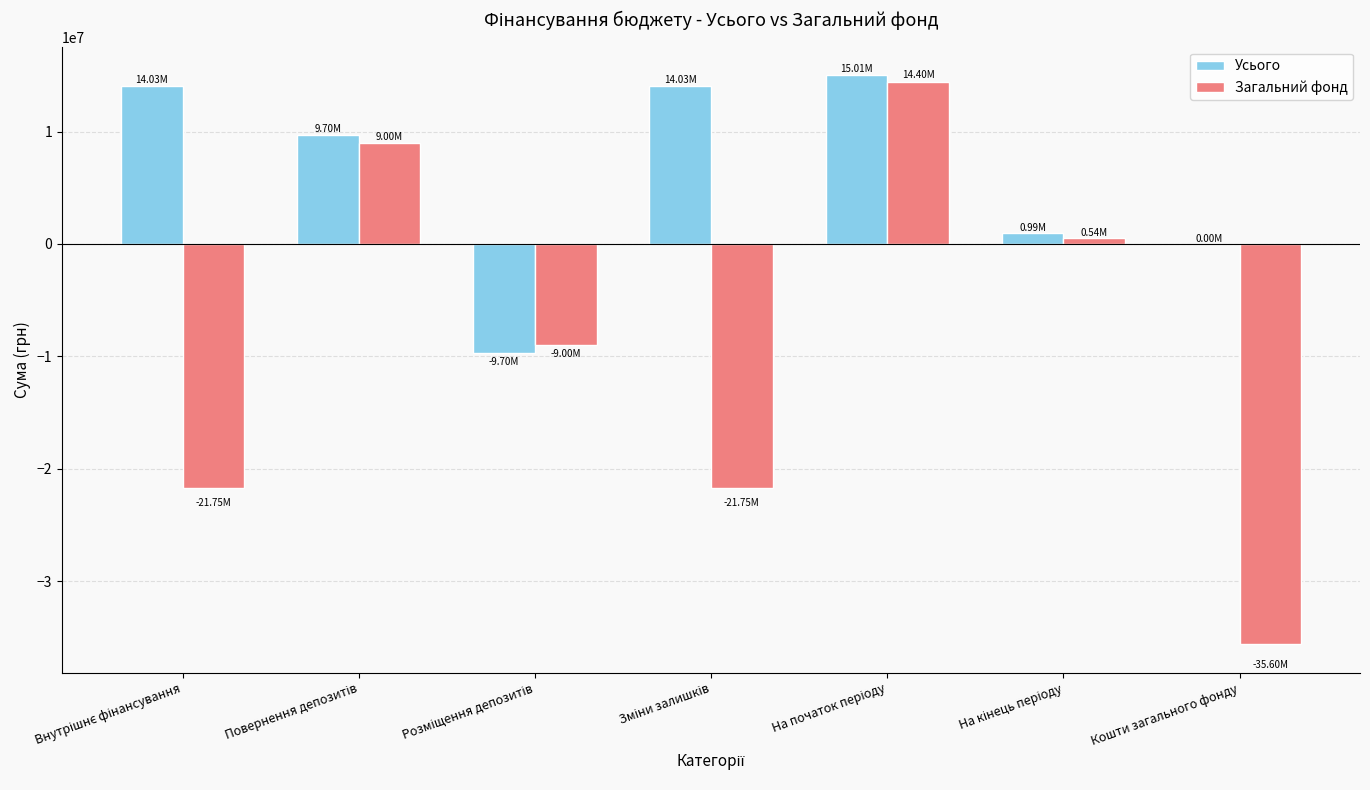

Which series has the widest spread of values?

Загальний фонд